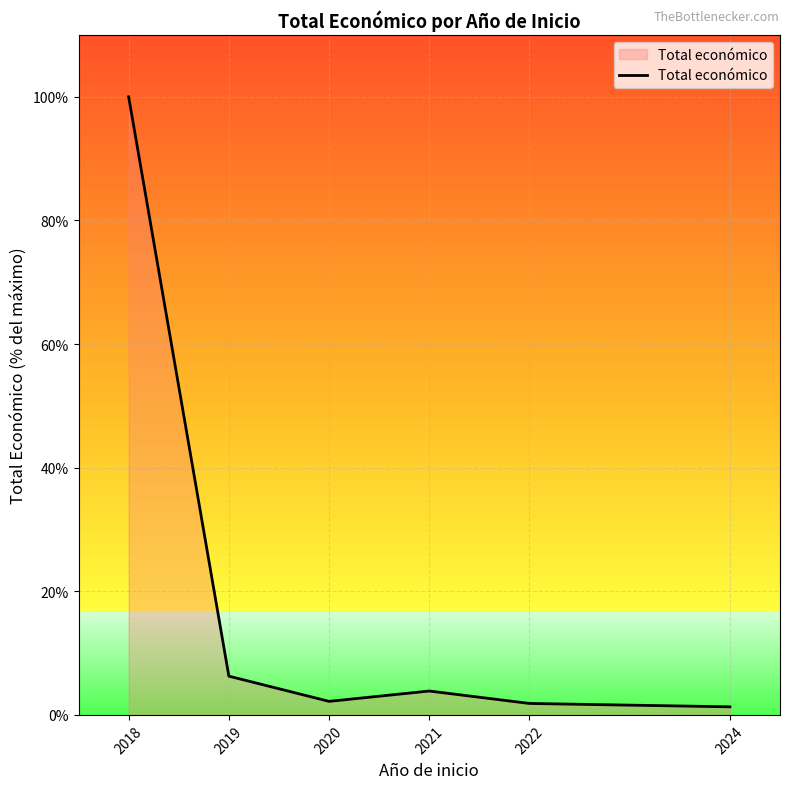

Between 2019 and 2021, which is larger?

2019